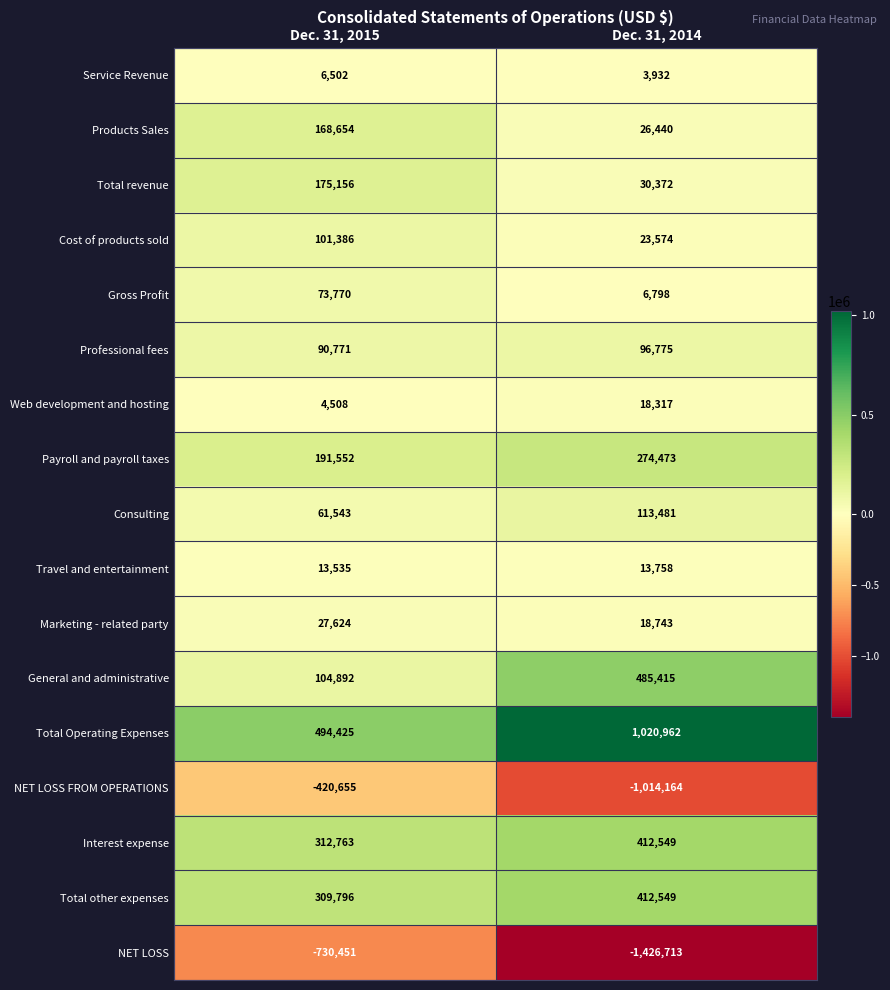

Read the Web development and hosting value at Dec. 31, 2015, to the nearest 10.

4510